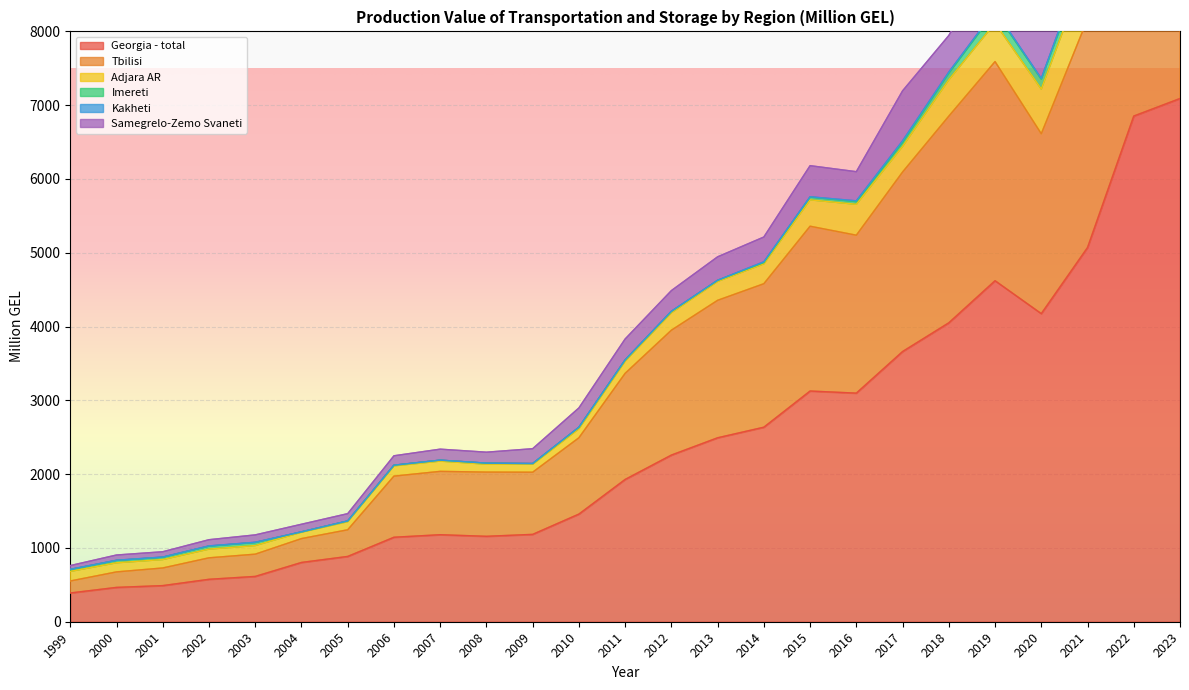

What is the difference between the Adjara AR values at 2012 and 2022?

804.9